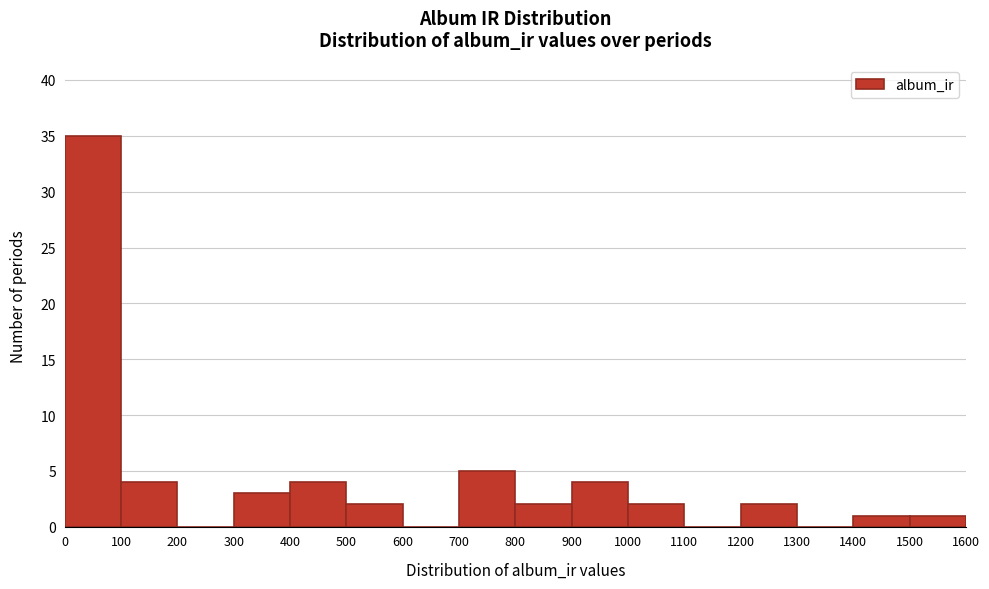

Reading left to right, list every bar in this chart as the range it spans on the x-axis followed by its height. The values are not printed on the chart, so give them approximately, as read against the axis.

0 to 100: 35
100 to 200: 4
200 to 300: 0
300 to 400: 3
400 to 500: 4
500 to 600: 2
600 to 700: 0
700 to 800: 5
800 to 900: 2
900 to 1000: 4
1000 to 1100: 2
1100 to 1200: 0
1200 to 1300: 2
1300 to 1400: 0
1400 to 1500: 1
1500 to 1600: 1